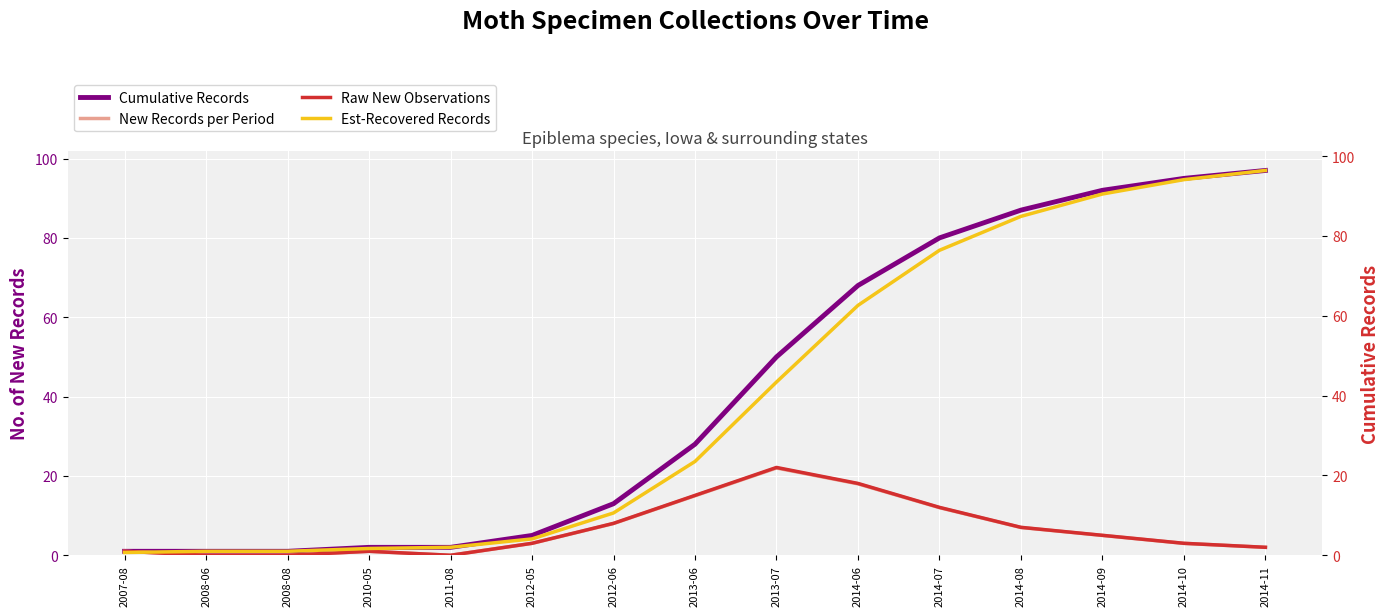

Which series has the largest total across all categories?

Cumulative Records